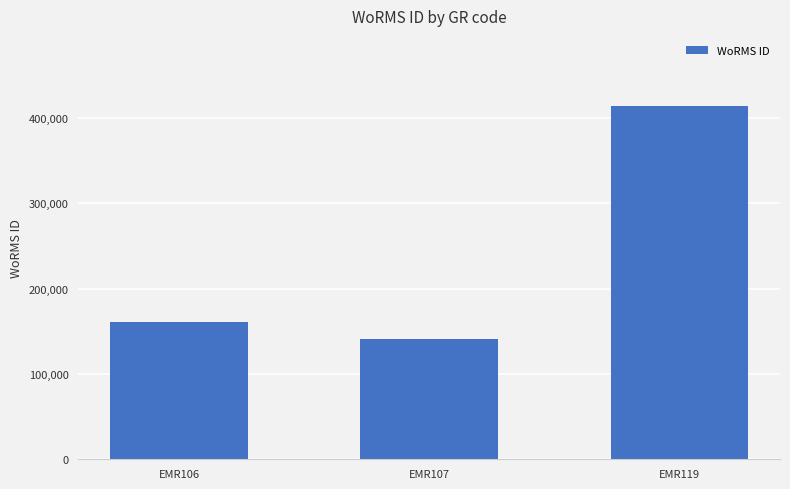

Is it true that the value at EMR119 is 542964?

False